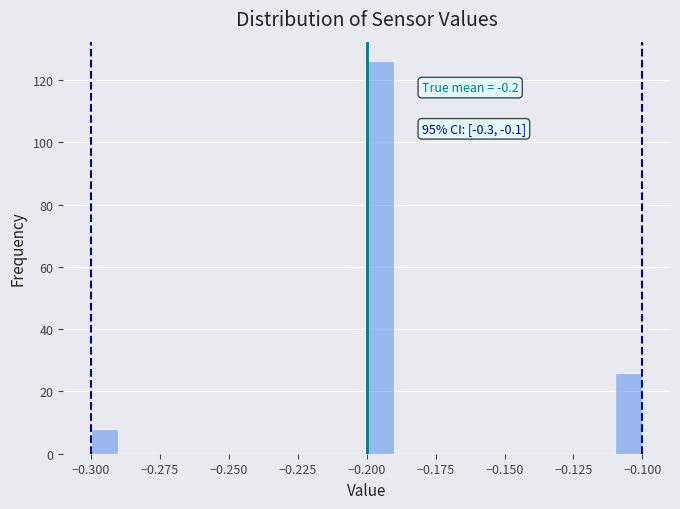

Read against the x-axis, roughly where is the centre of the tallest bar?

-0.195